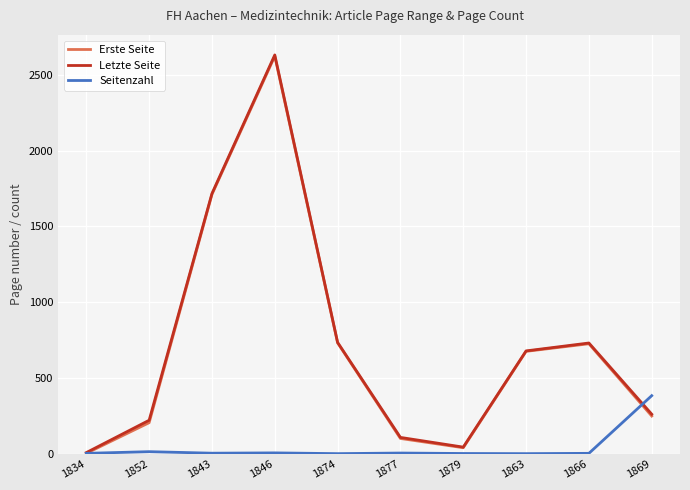

Which series has the widest spread of values?

Letzte Seite